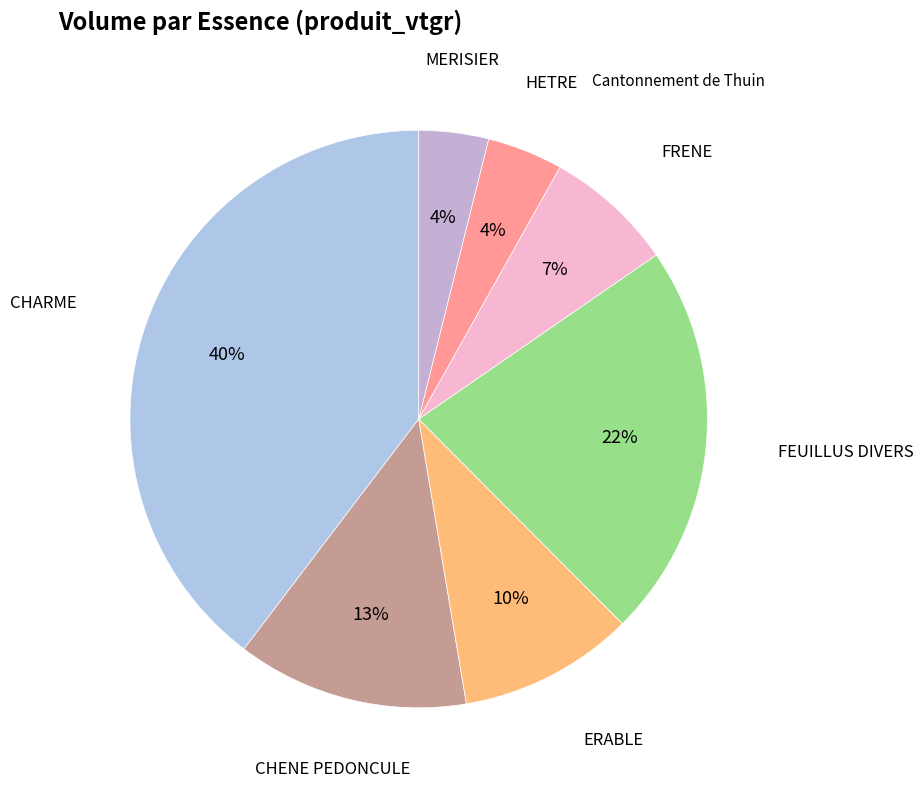

Does CHARME represent more than half of the total?

No